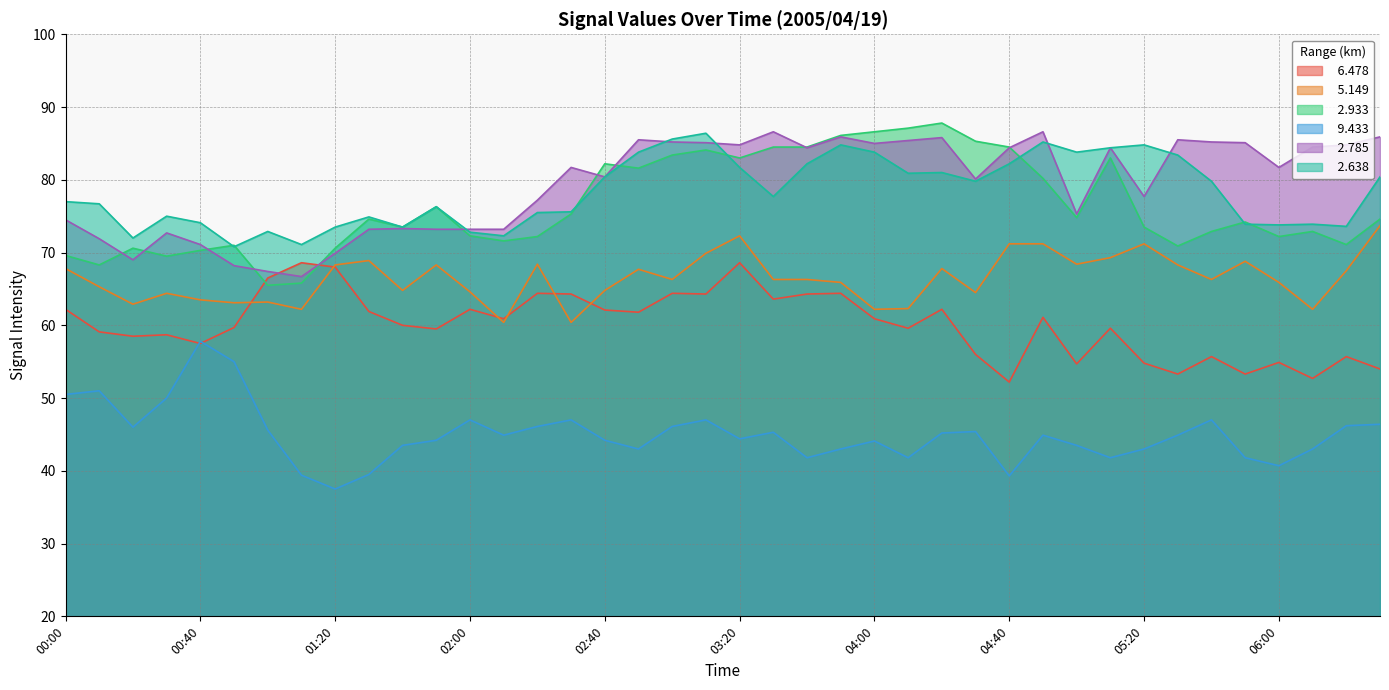

What is the difference between the maximum and minimum values in the   9.433 series?

20.3